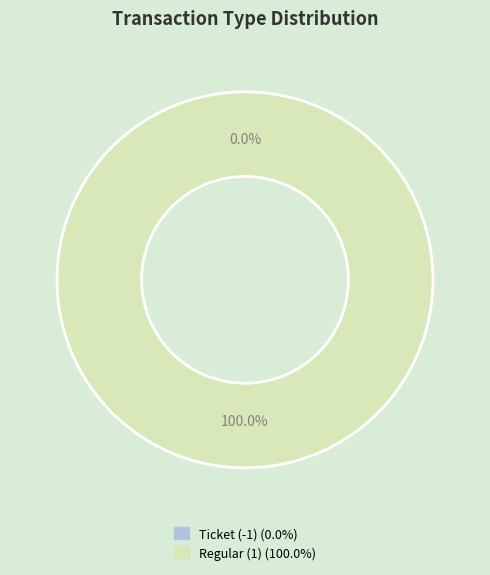

Combined, do Ticket (-1) and Regular (1) account for over 50%?

Yes